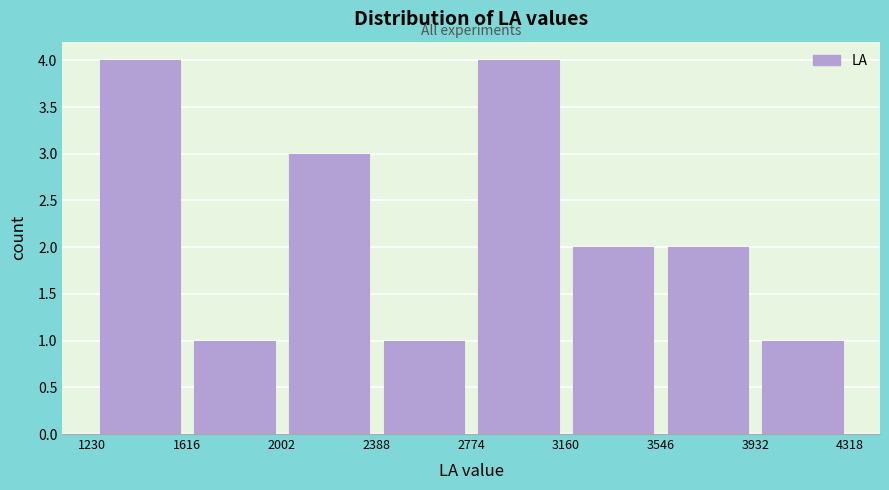

How tall is the bar that spans 1616 to 2002 on the x-axis? The values are not printed on the chart, so give them approximately, as read against the axis.

1